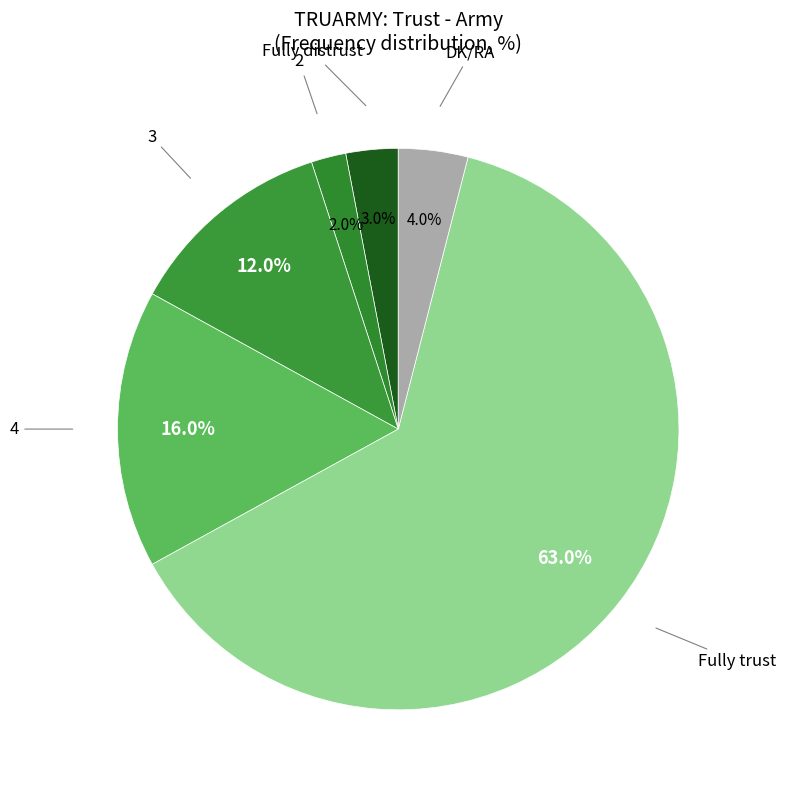

Which slice represents more than half of the pie?

Fully trust